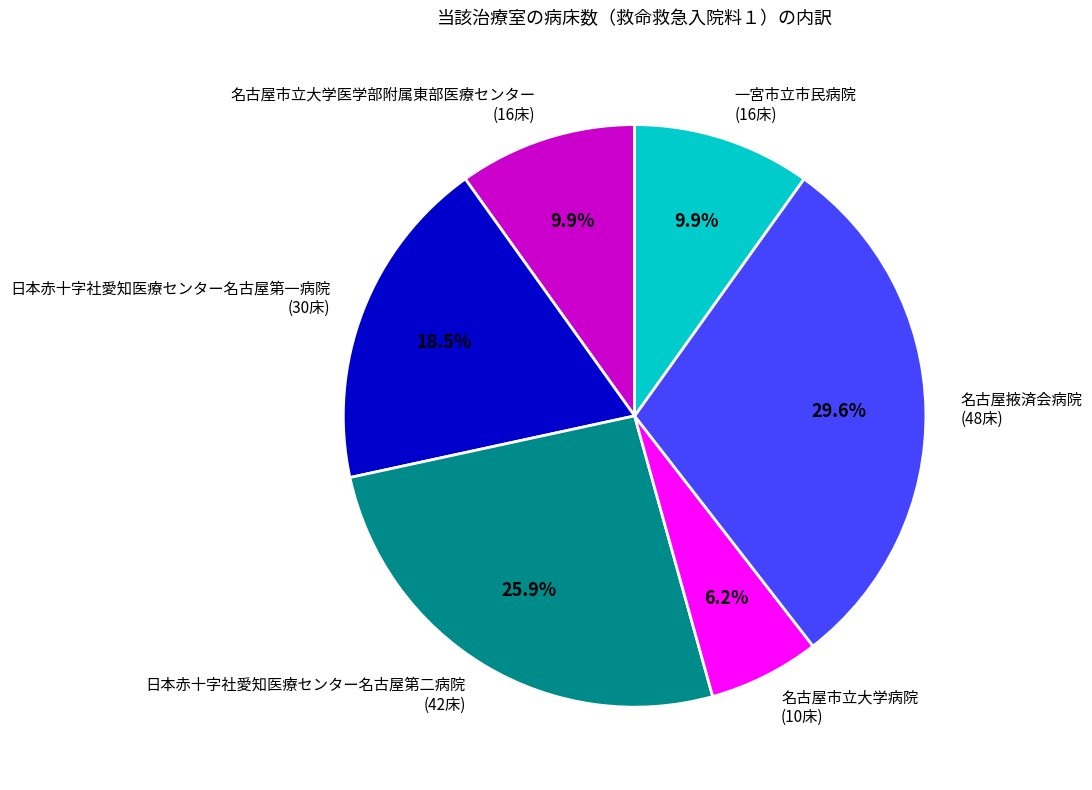

Count the number of slices in the pie.

6